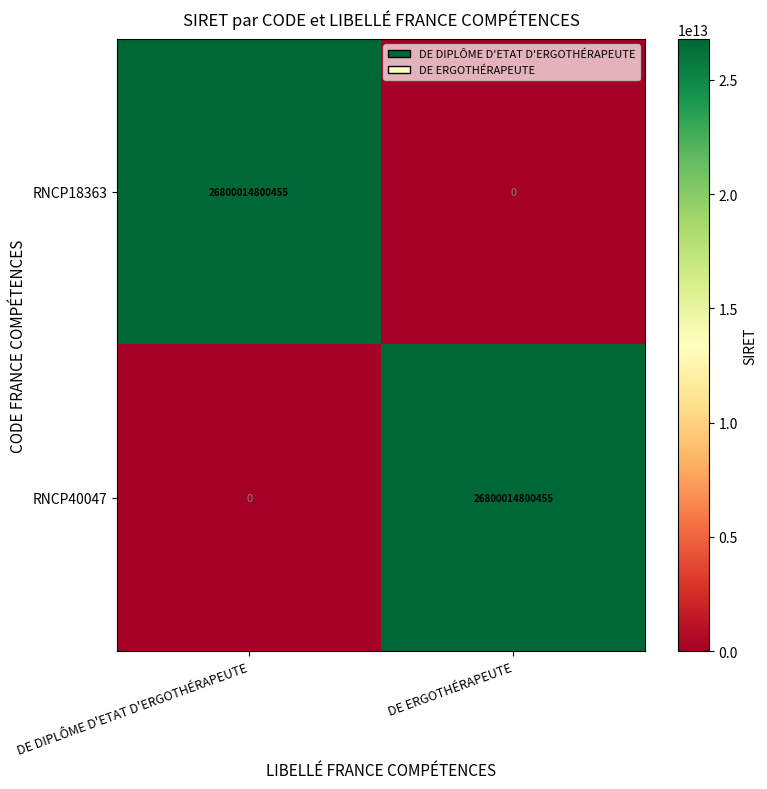

List the labels in order of RNCP40047 value, smallest first.

DE DIPLÔME D'ETAT D'ERGOTHÉRAPEUTE, DE ERGOTHÉRAPEUTE